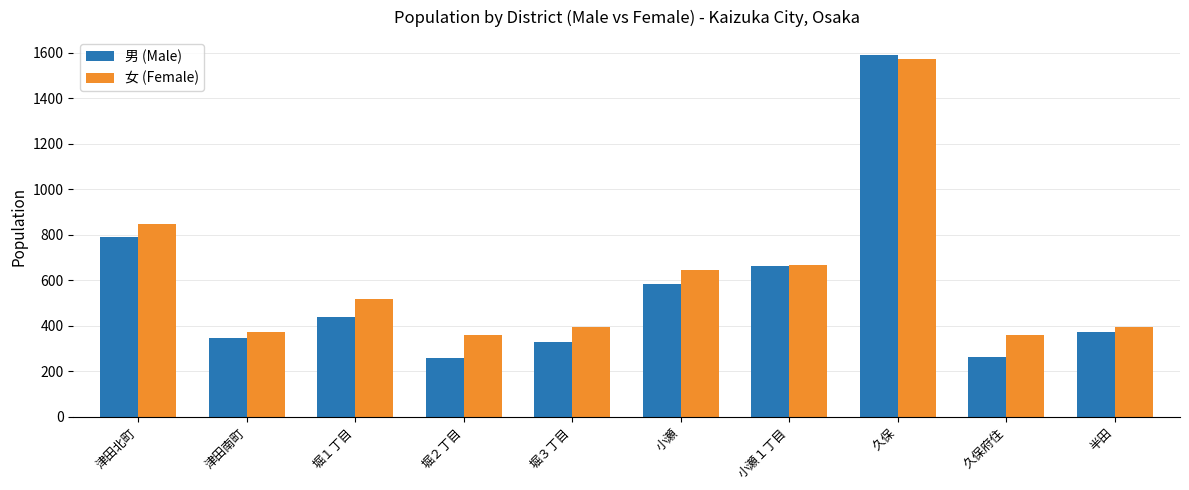

What is the sum of the 男 (Male) values at 半田 and 堀２丁目?

632